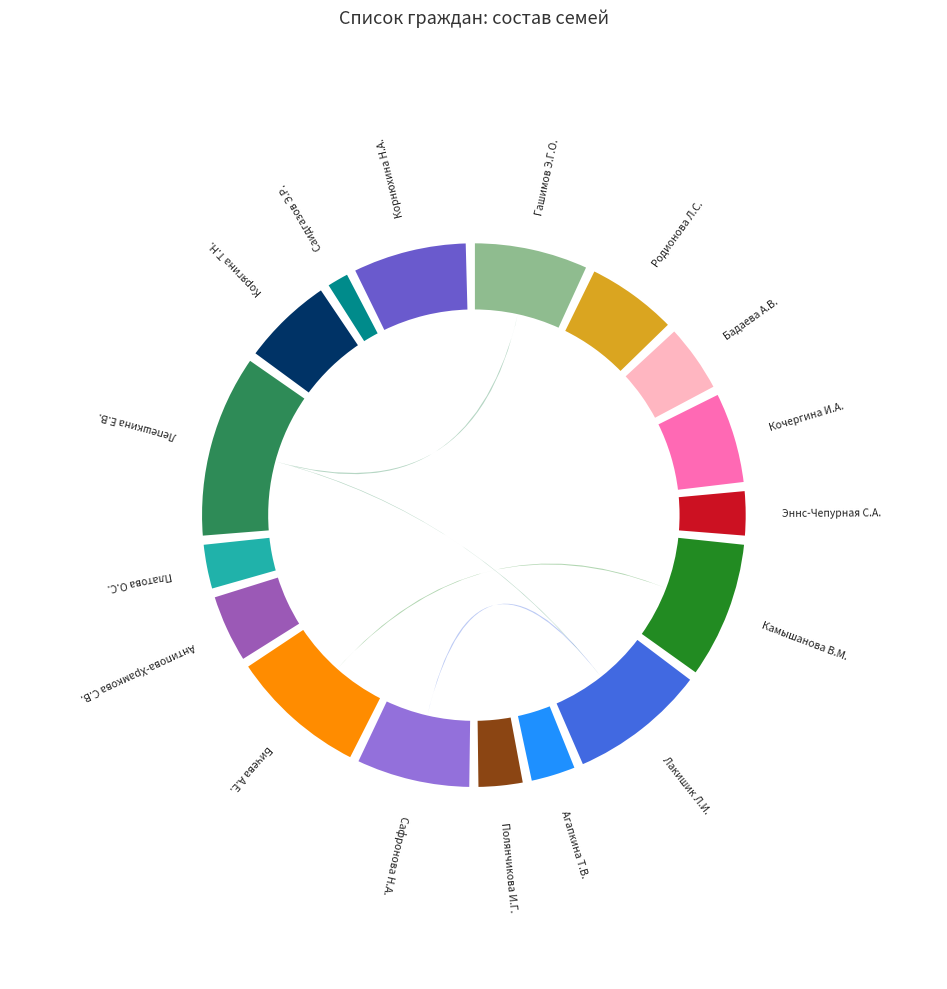

Which category has the biggest portion of the pie?

Лепешкина Е.В.